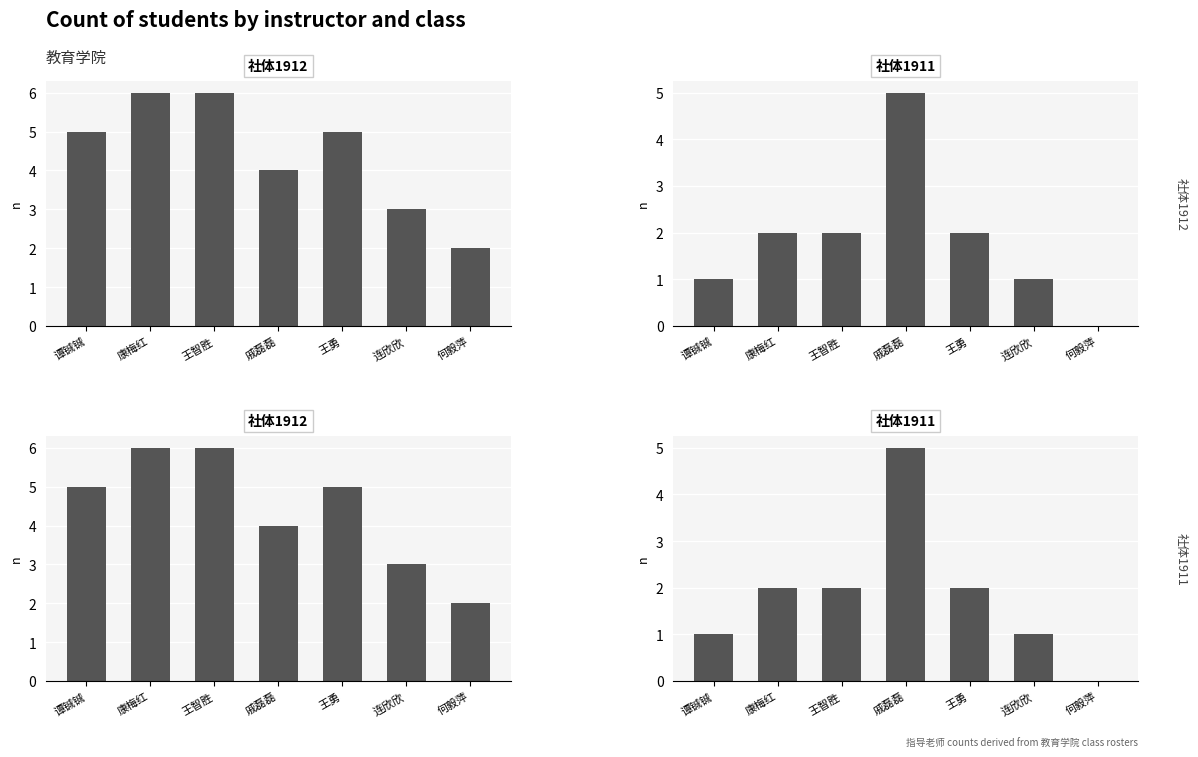

What are all the series names shown in the legend?

社体1912, 社体1911